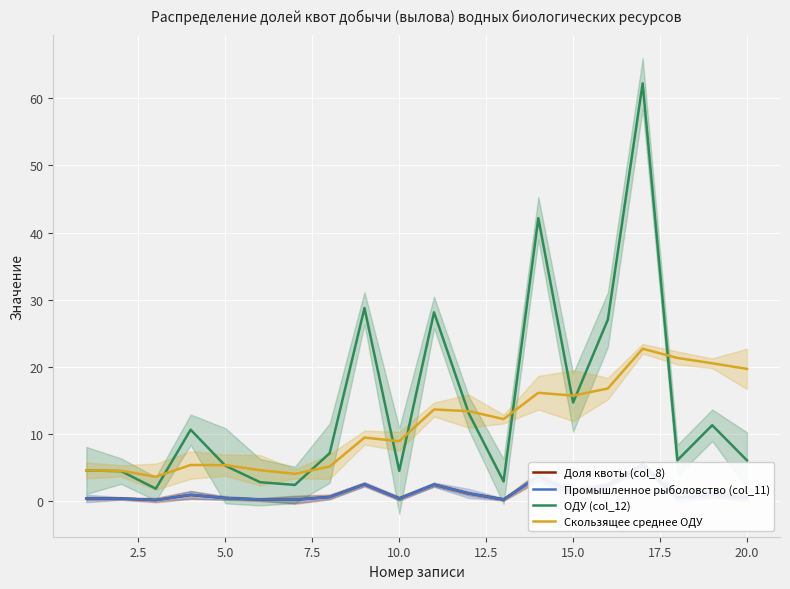

True or false: ОДУ (col_12) and Промышленное рыболовство (col_11) cross at least once.

False